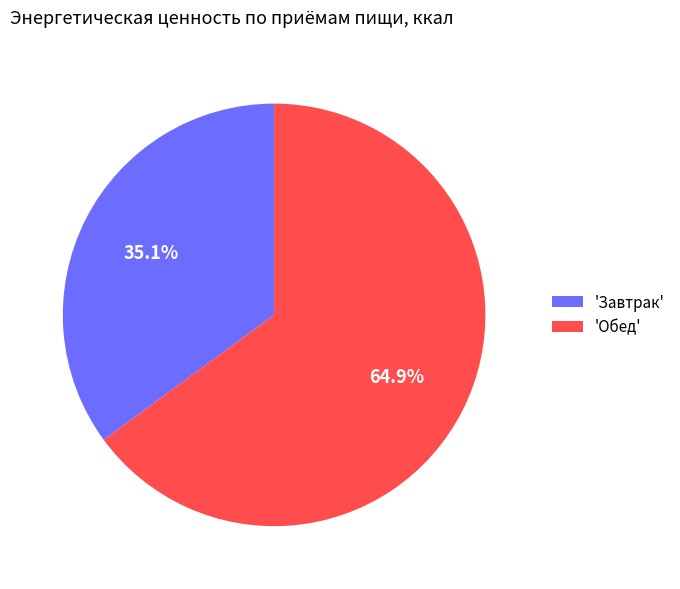

Is there a majority slice in this chart?

Yes